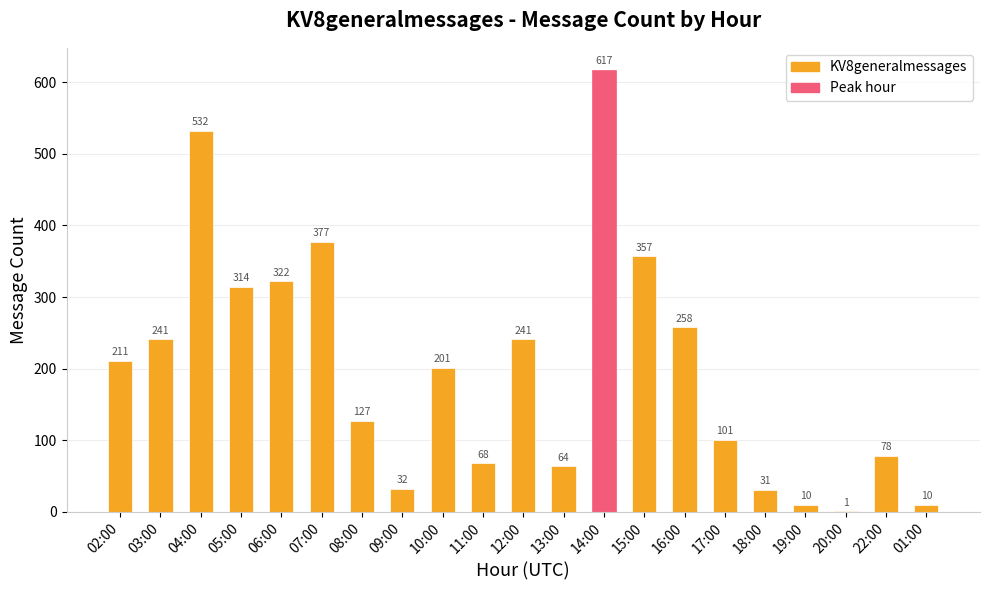

What is the ratio of the value at 13:00 to the value at 17:00?

0.6